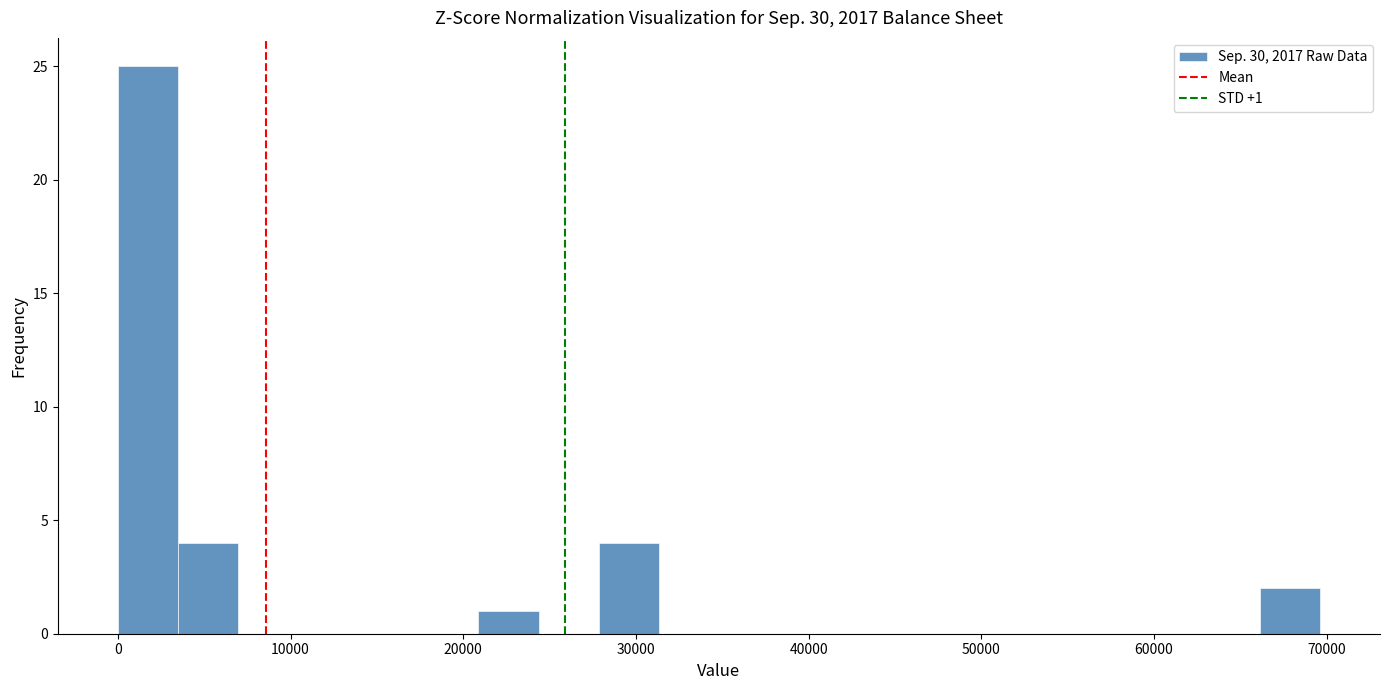

Around what value on the x-axis is the tallest bar? Give the approximate position of its centre, as read against the axis.

2000